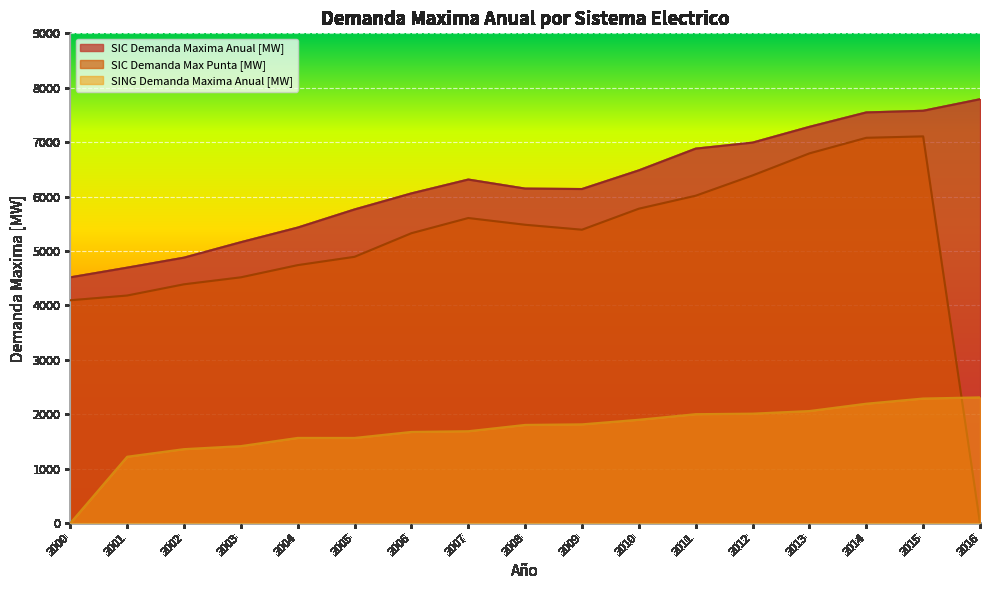

What are all the series names shown in the legend?

SIC Demanda Maxima Anual [MW], SIC Demanda Max Punta [MW], SING Demanda Maxima Anual [MW]